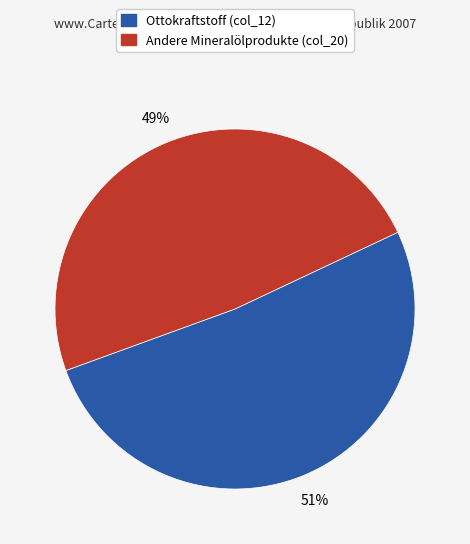

Does any single category account for the majority?

Yes